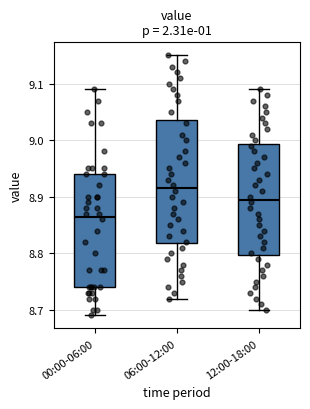

Reading left to right, read every box against the y-axis: the position of its median line, the range the box covers, and the ends of its whiskers. The values are not printed on the chart, so give them approximately, as read against the axis.

00:00-06:00: median 8.87, box 8.74 to 8.94, whiskers 8.69 to 9.09
06:00-12:00: median 8.92, box 8.82 to 9.04, whiskers 8.72 to 9.15
12:00-18:00: median 8.90, box 8.80 to 8.99, whiskers 8.70 to 9.09